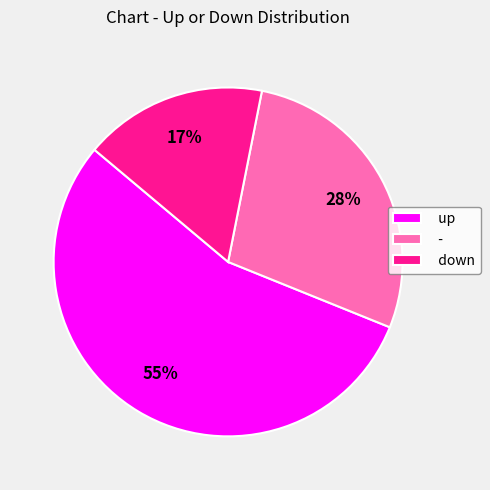

Does any single category account for the majority?

Yes